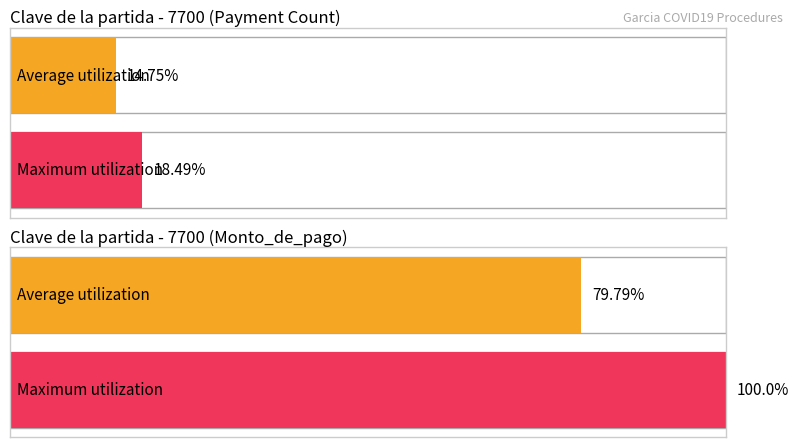

Is it true that Average utilization equals 79.8 at Monto_de_pago (Avg %)?

True